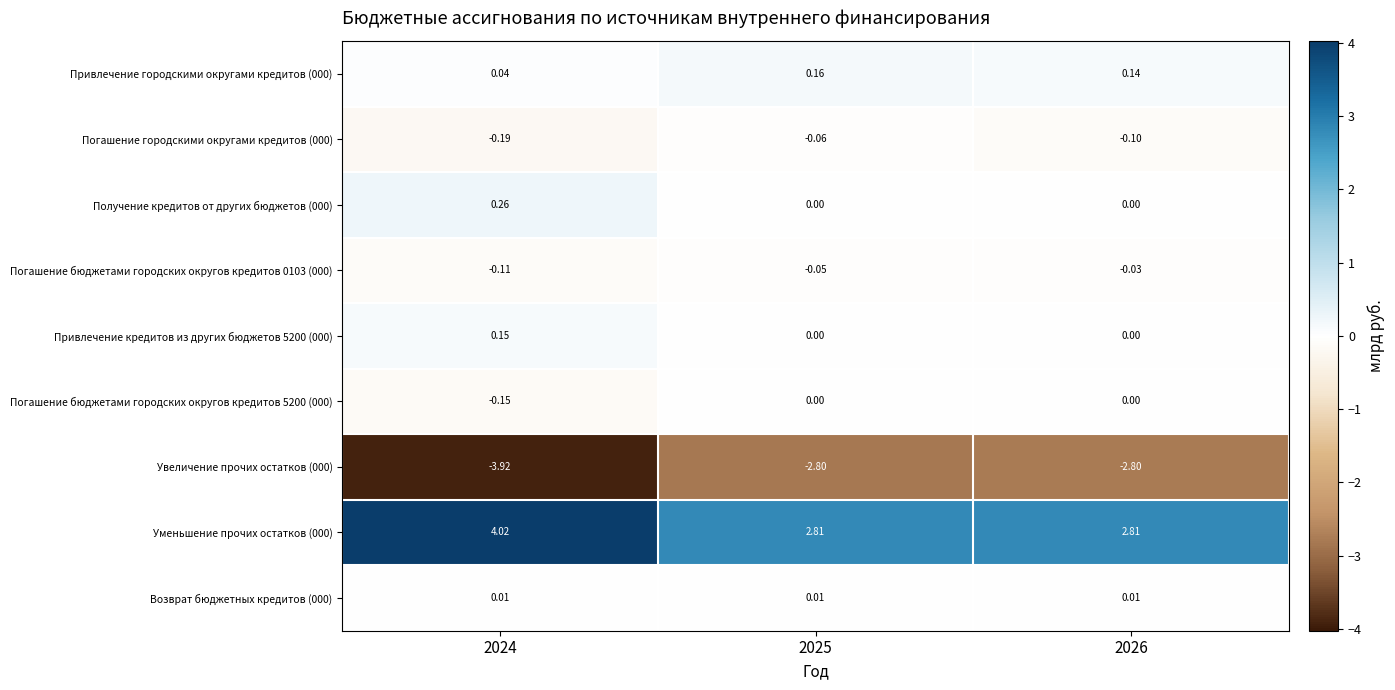

Is the value of Уменьшение прочих остатков (000) at 2026 greater than the value of Привлечение кредитов из других бюджетов 5200 (000) at 2024?

Yes